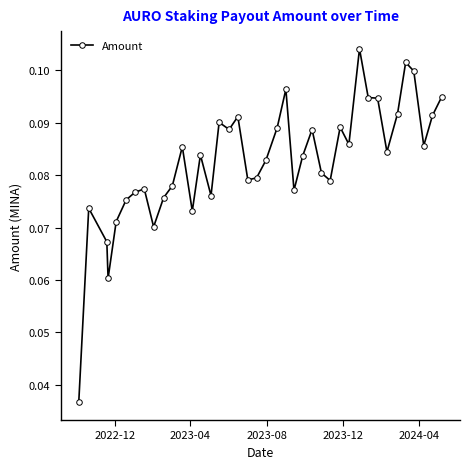

True or false: there are more than 2 points higher than both neighbors.

True